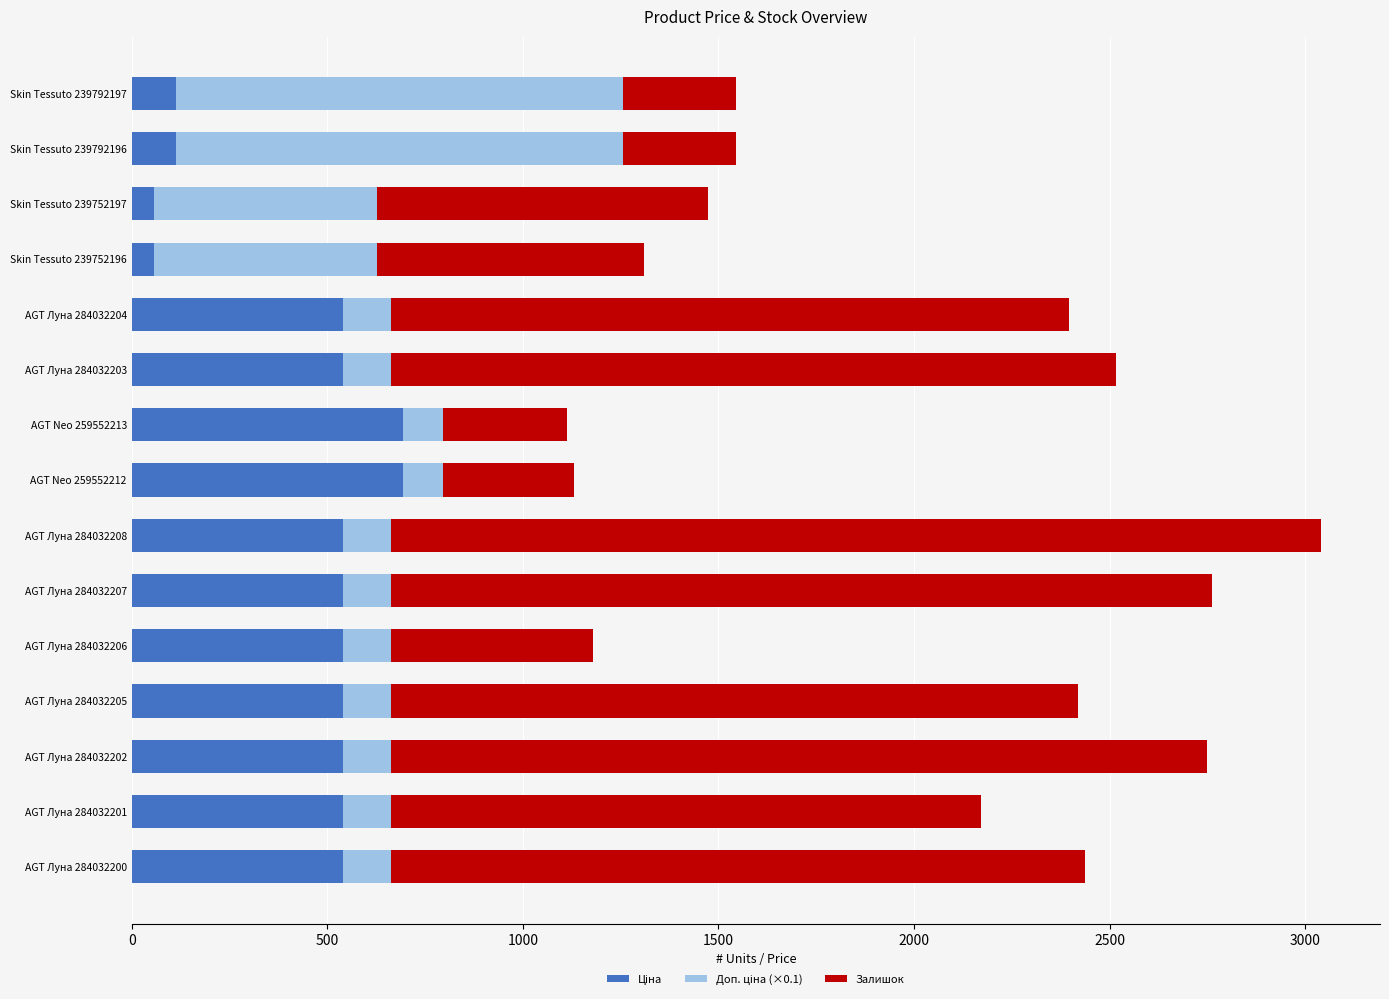

At which category is the sum across all series the highest?

AGT Луна 284032208